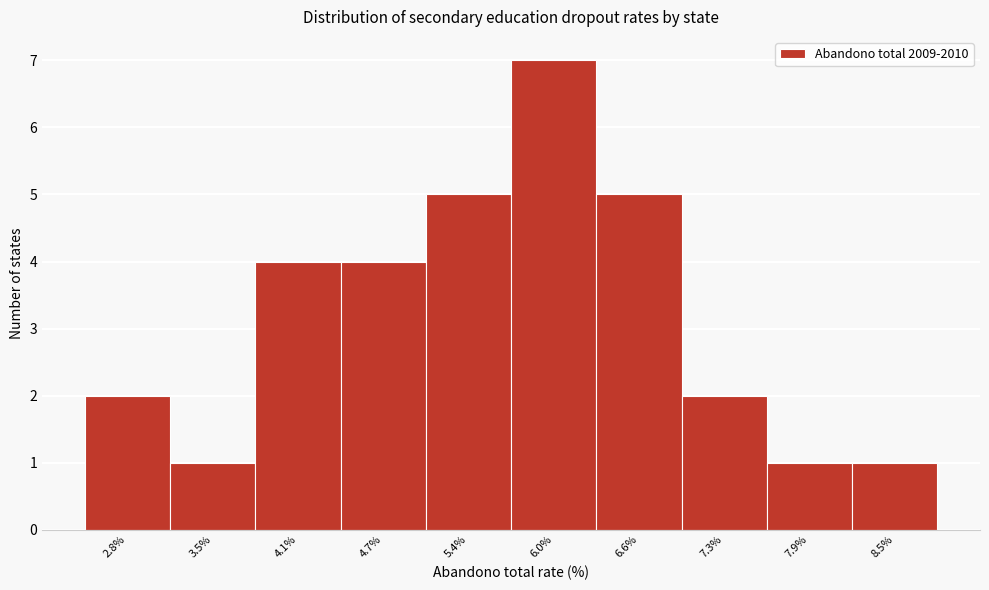

Reading left to right, transcribe all the data shown in this chart.

2.8%=2	3.5%=1	4.1%=4	4.7%=4	5.4%=5	6.0%=7	6.6%=5	7.3%=2	7.9%=1	8.5%=1